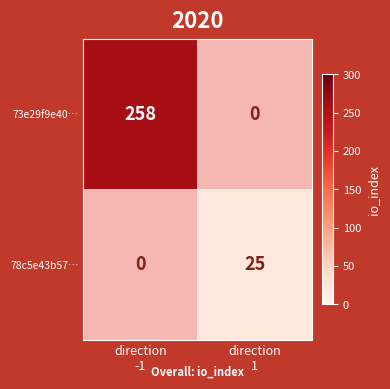

The 78c5e43b57… series shows 43.3 at direction 1. True or false?

False